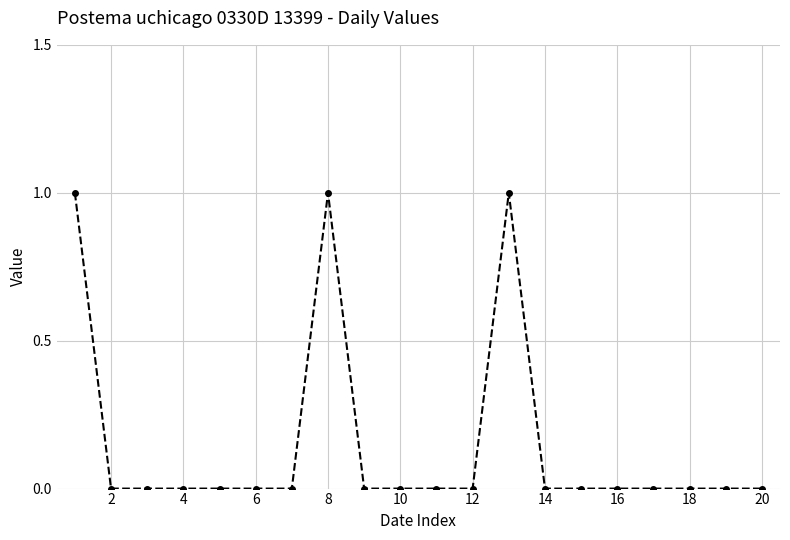

How many lines are shown in the chart?

1